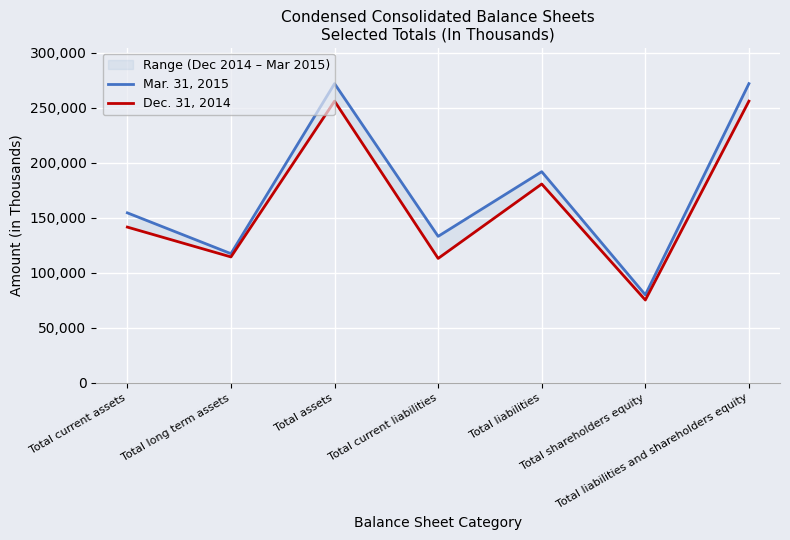

List the series in order of their overall mean, lowest first.

Dec. 31, 2014, Mar. 31, 2015